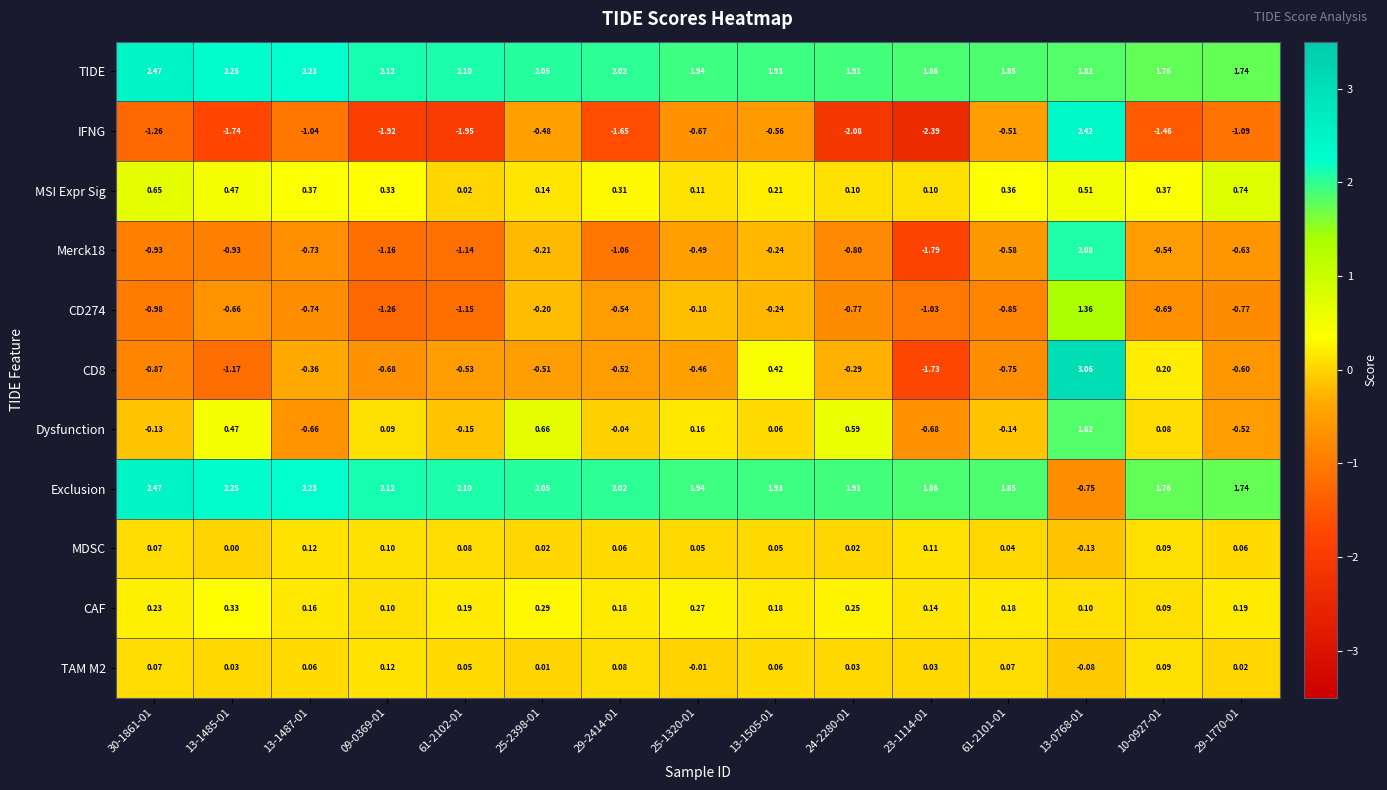

Which series has the largest range (max minus min)?

IFNG